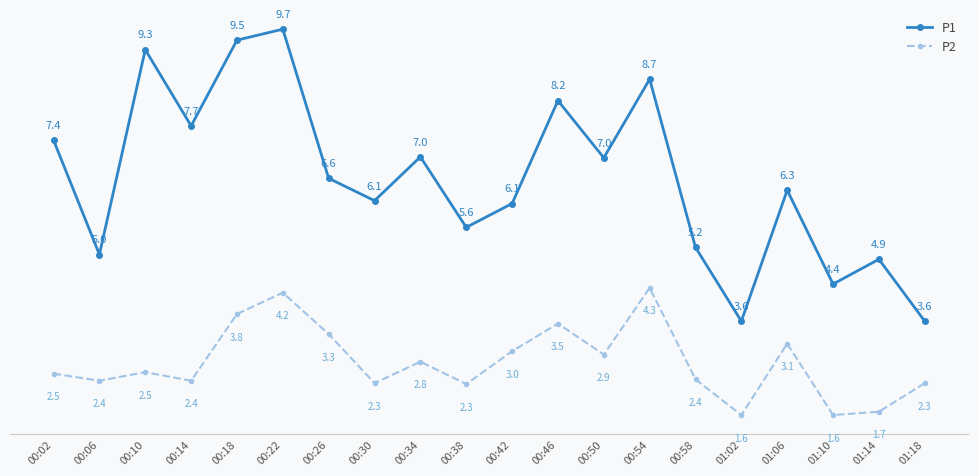

List the series in order of their peak value, highest first.

P1, P2